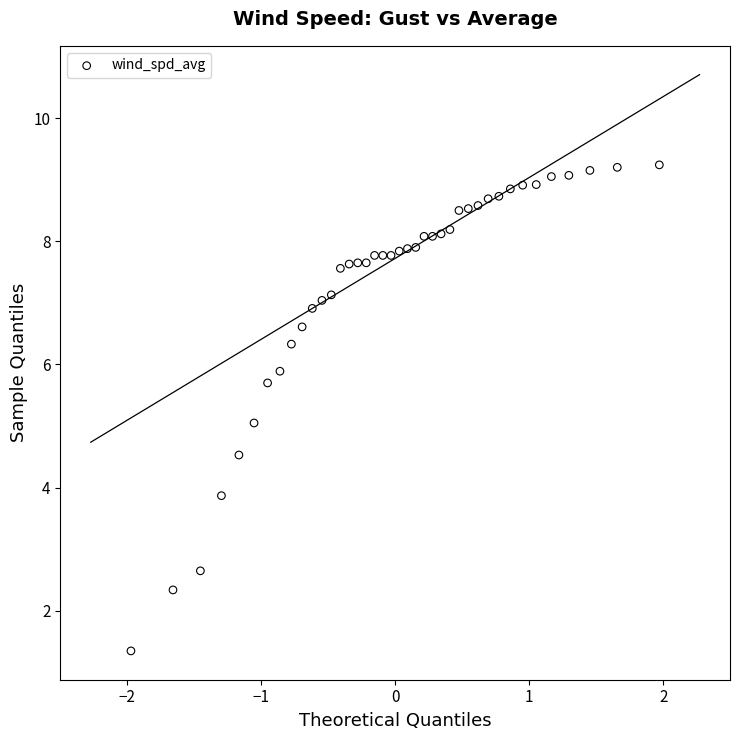

What is the range of X values (max minus min)?

3.9